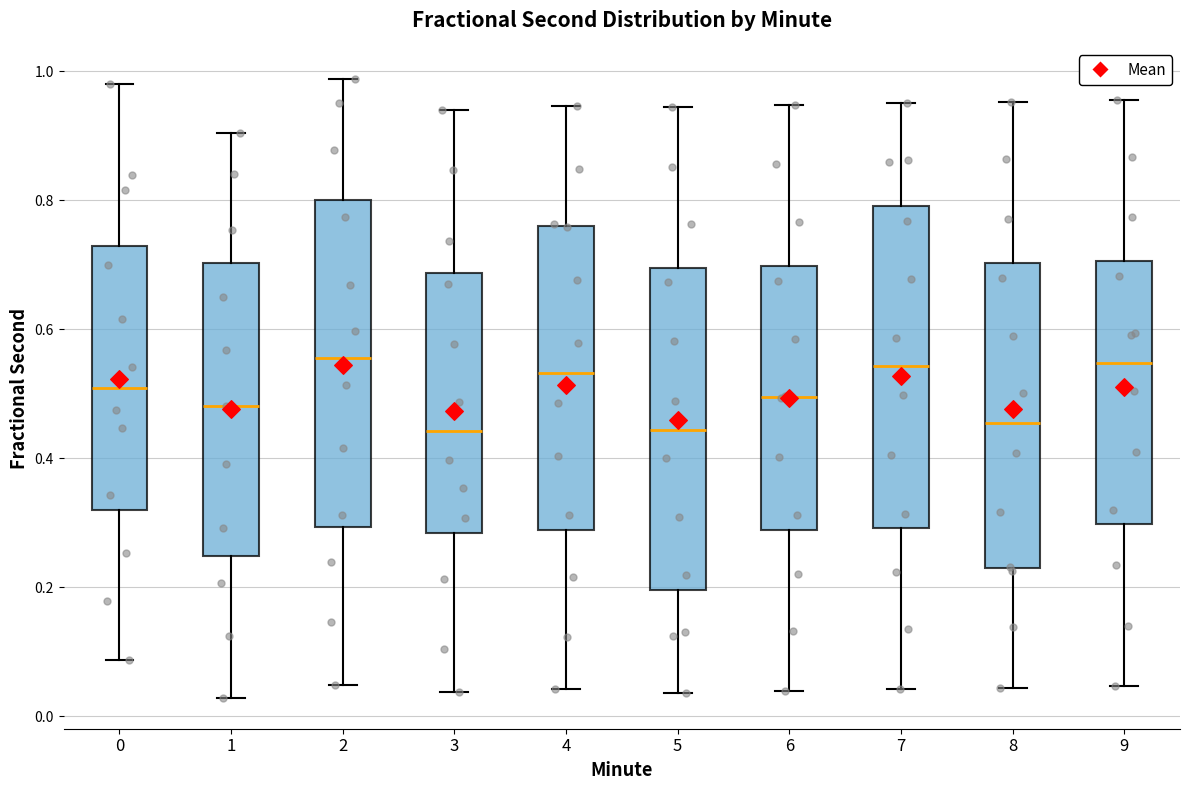

Reading left to right, read every box against the y-axis: the position of its median line, the range the box covers, and the ends of its whiskers. The values are not printed on the chart, so give them approximately, as read against the axis.

0: median 0.50, box 0.32 to 0.72, whiskers 0.08 to 0.98
1: median 0.48, box 0.24 to 0.70, whiskers 0.02 to 0.90
2: median 0.56, box 0.30 to 0.80, whiskers 0.04 to 0.98
3: median 0.44, box 0.28 to 0.68, whiskers 0.04 to 0.94
4: median 0.54, box 0.28 to 0.76, whiskers 0.04 to 0.94
5: median 0.44, box 0.20 to 0.70, whiskers 0.04 to 0.94
6: median 0.50, box 0.28 to 0.70, whiskers 0.04 to 0.94
7: median 0.54, box 0.30 to 0.80, whiskers 0.04 to 0.96
8: median 0.46, box 0.22 to 0.70, whiskers 0.04 to 0.96
9: median 0.54, box 0.30 to 0.70, whiskers 0.04 to 0.96